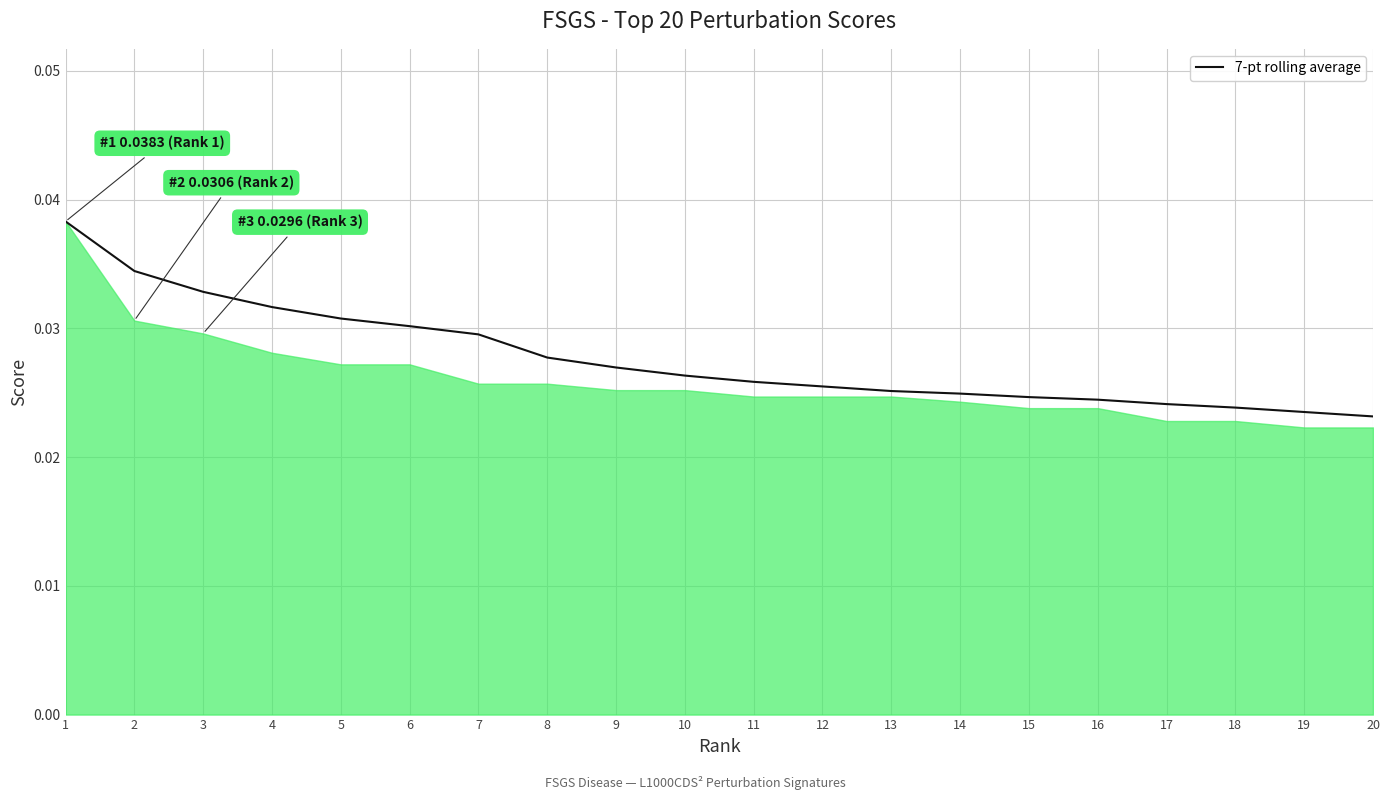

True or false: the data shows 0.0 at 19.

False